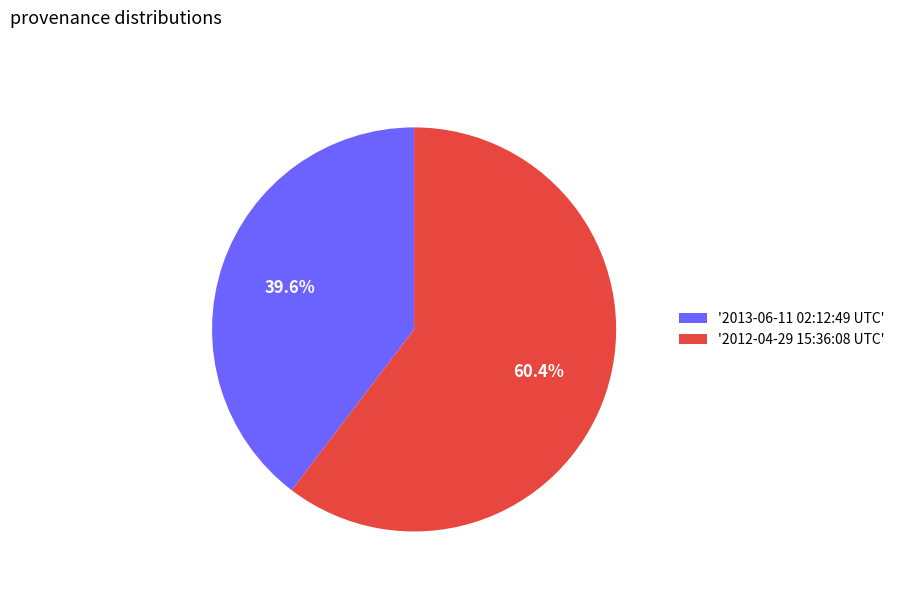

Between '2013-06-11 02:12:49 UTC' and '2012-04-29 15:36:08 UTC', which is larger?

'2012-04-29 15:36:08 UTC'